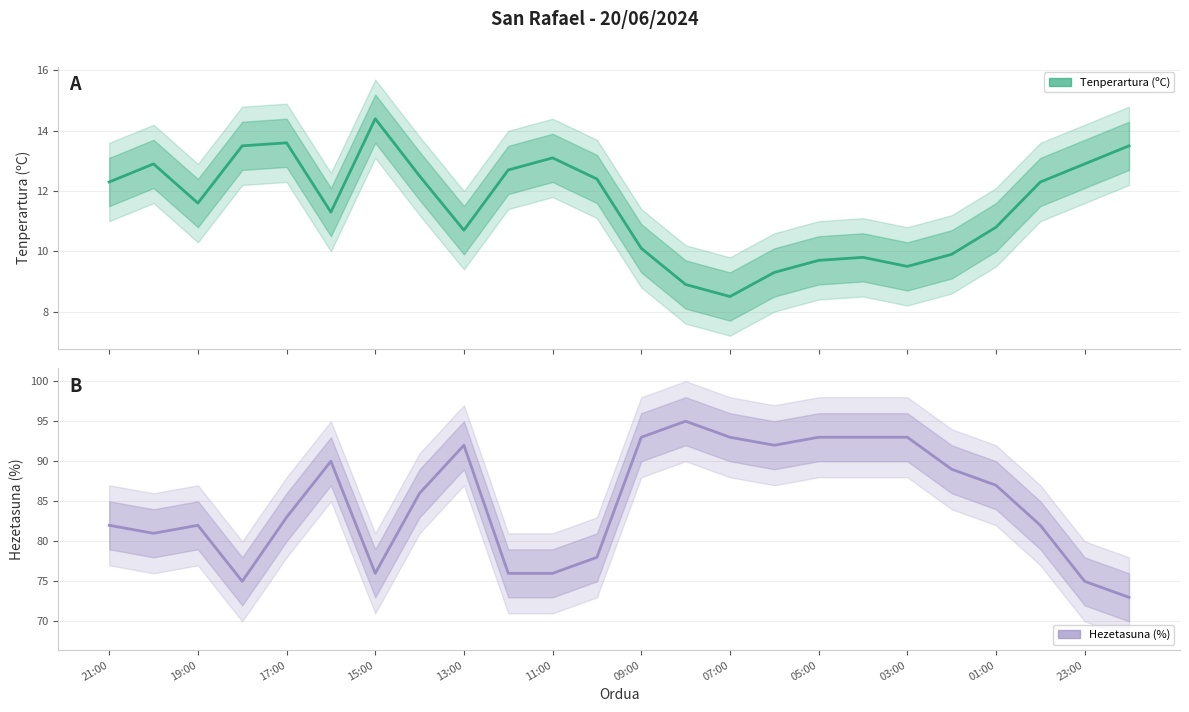

Which category has the lowest value in the Hezetasuna (%) series?

23